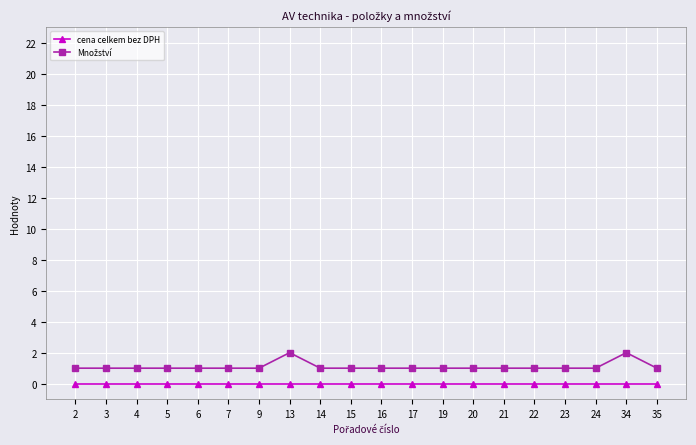

The value of cena celkem bez DPH at 24 is 0. True or false?

True